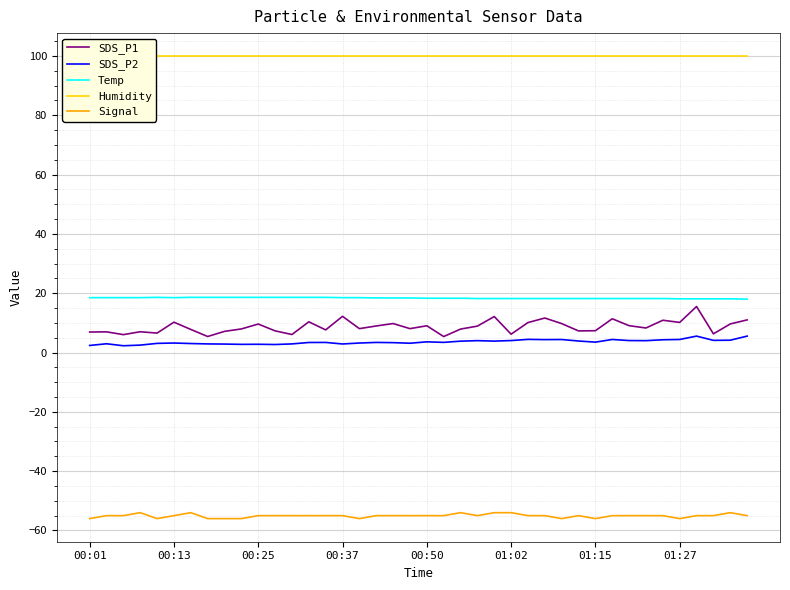

How many interior local valleys does the SDS_P2 series have?

11